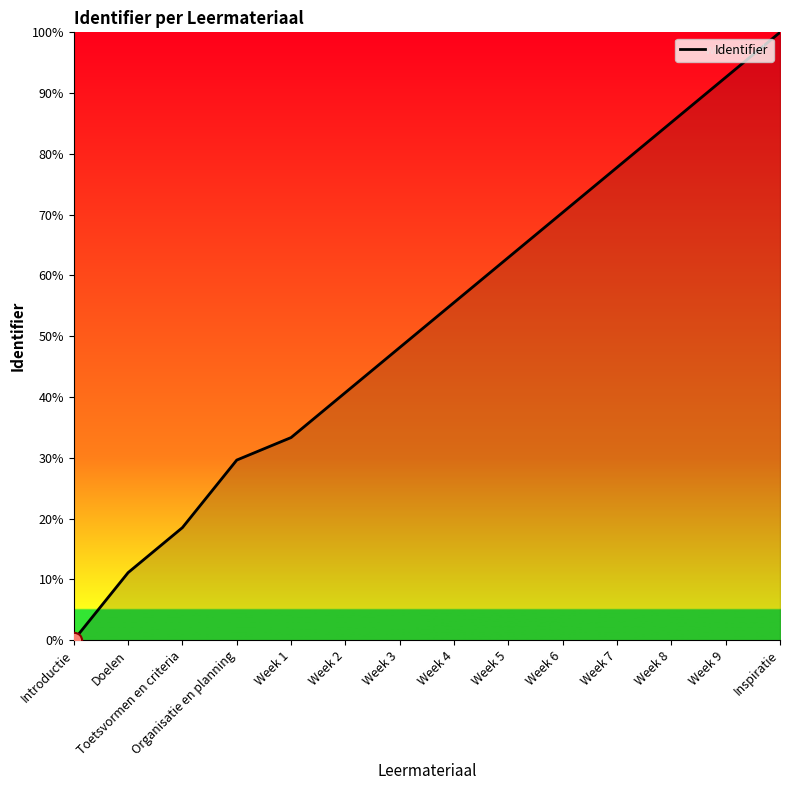

What is the change in value from Week 1 to Week 2?

+7.4